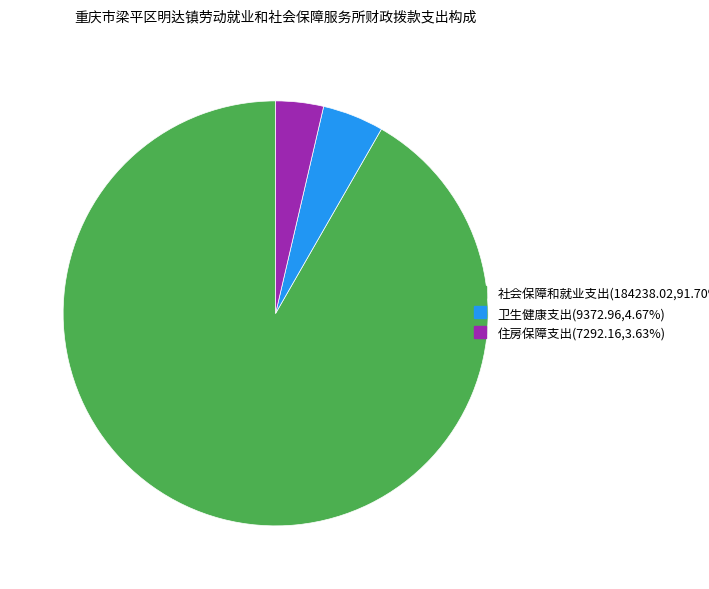

Which slice is the largest?

社会保障和就业支出